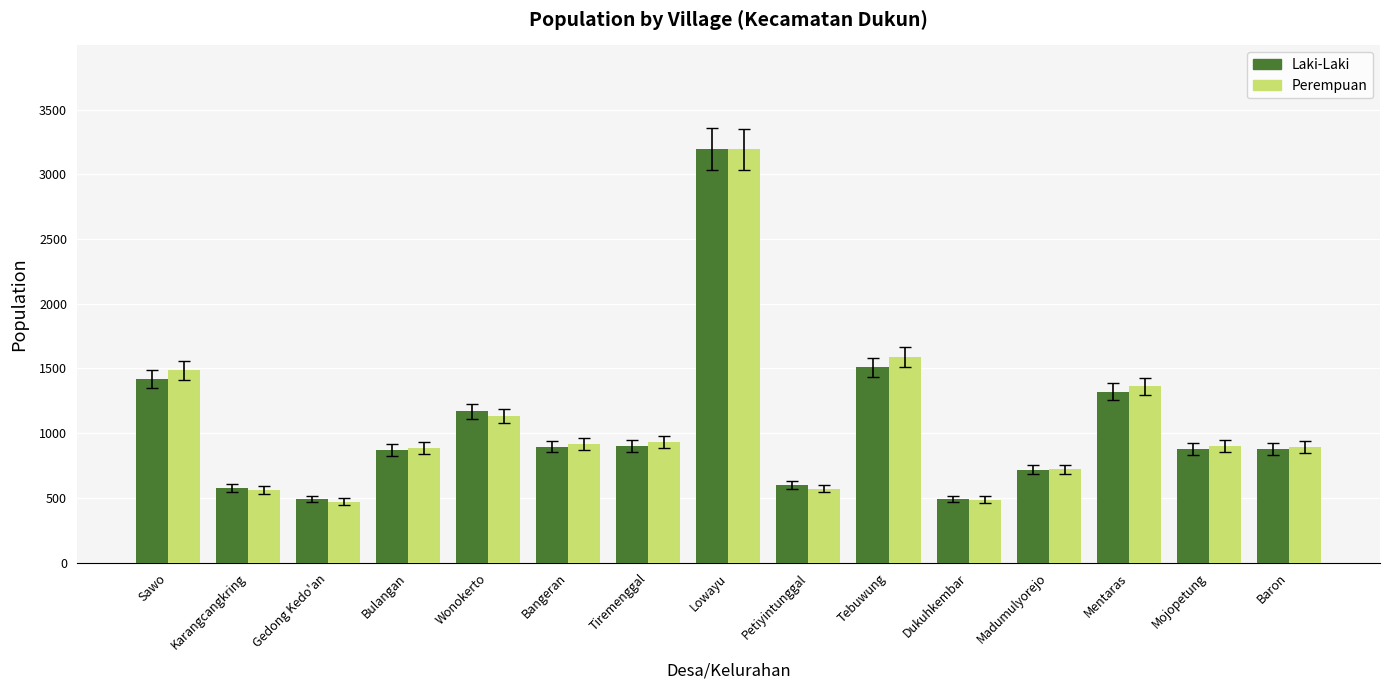

What is the highest value of the Laki-Laki series?

3197